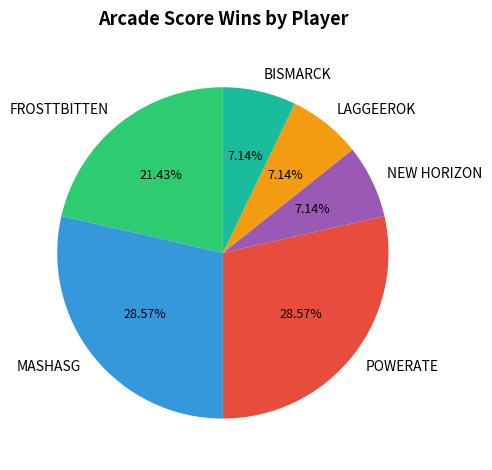

To the nearest percent, what is the difference between the largest and smallest slice percentages?

21%